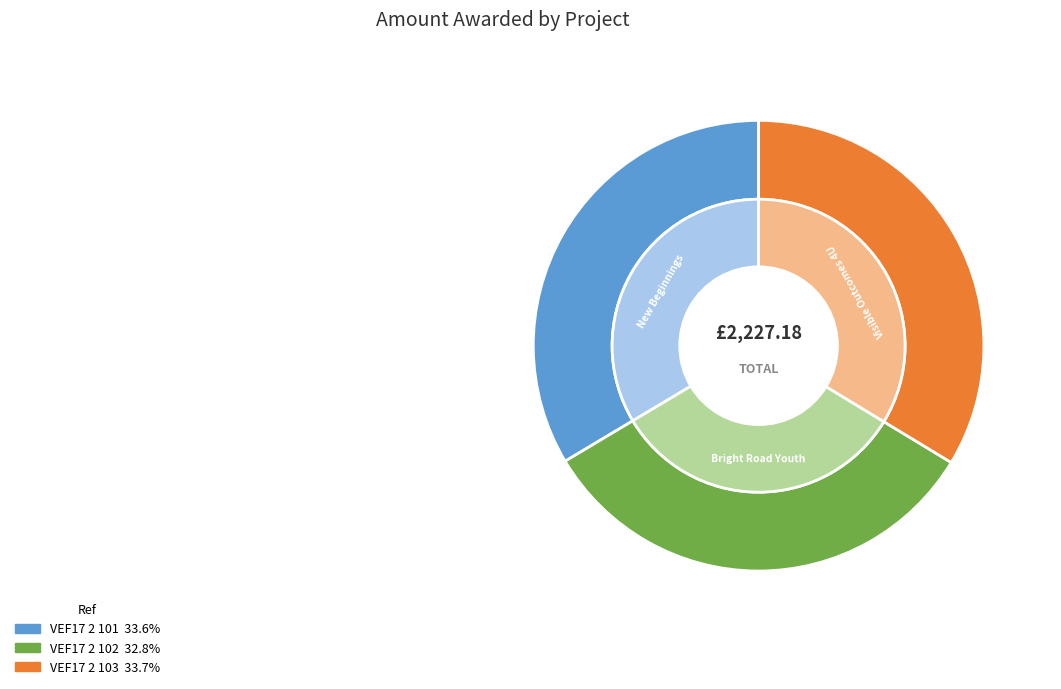

Which slice is the smallest?

VEF17 2 102